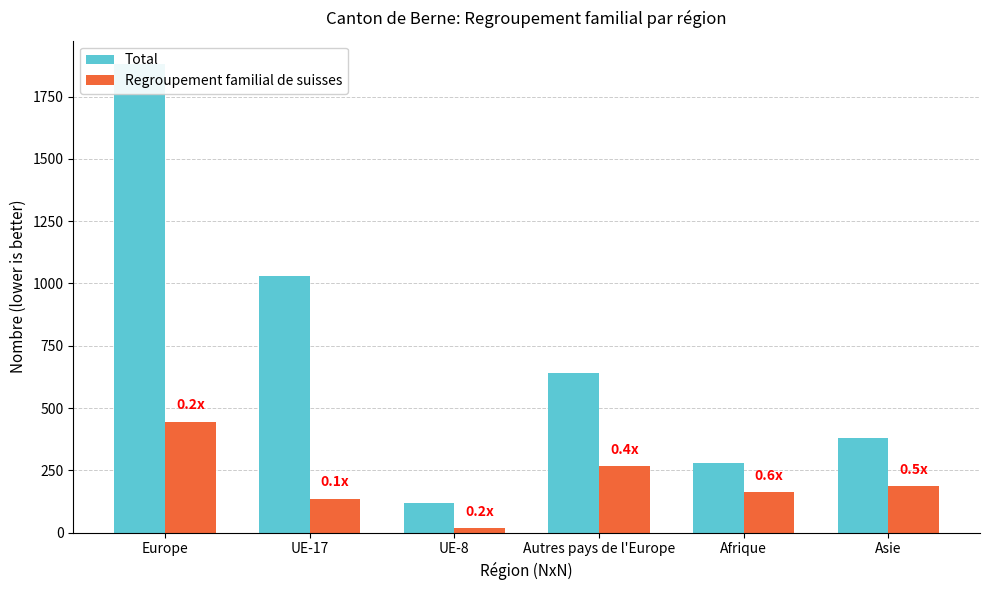

Is the value of Total at Afrique greater than the value of Regroupement familial de suisses at Afrique?

Yes